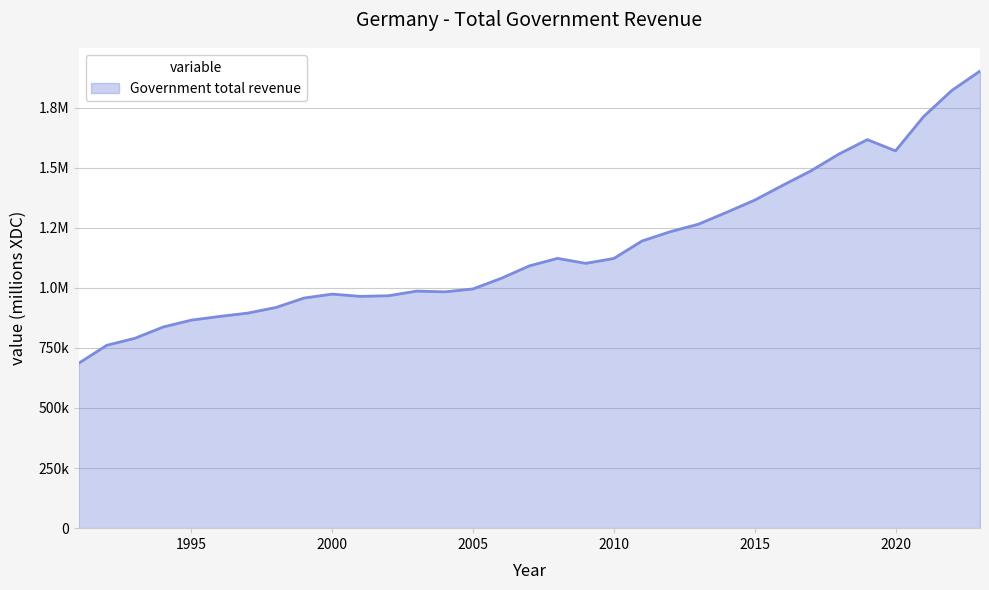

What is the value of the 22nd point from the left?

1233394